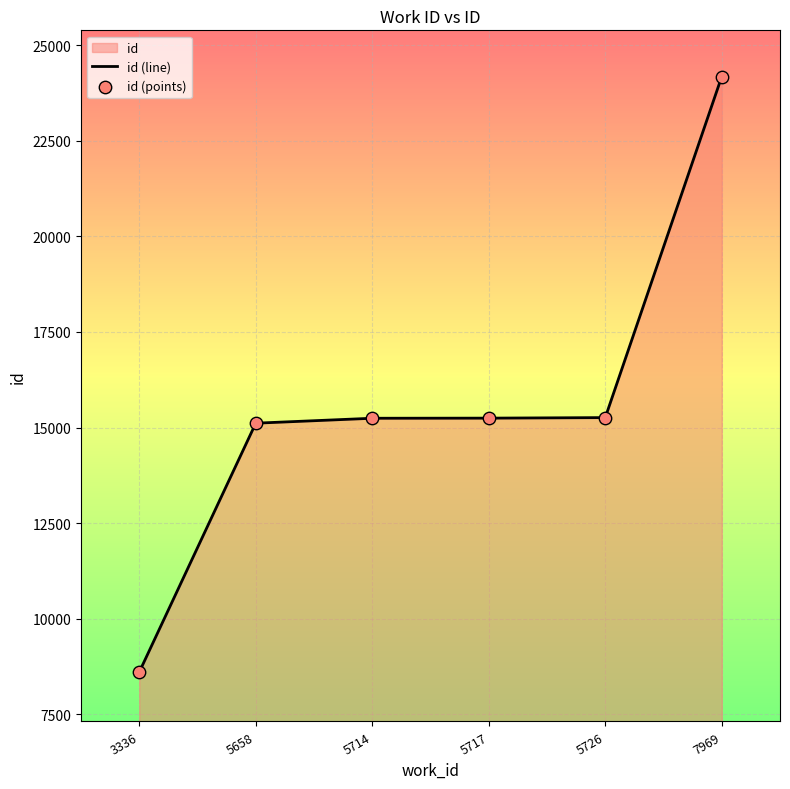

Which series reaches the minimum Y coordinate?

id (line)